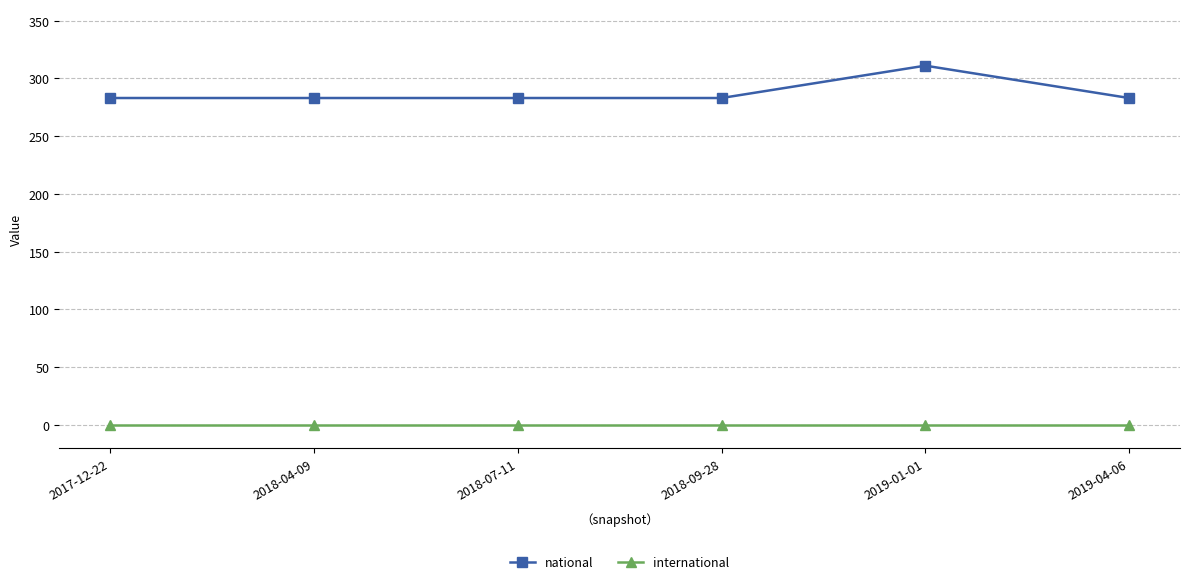

What is the spread (max minus min) of values at 2018-04-09?

283